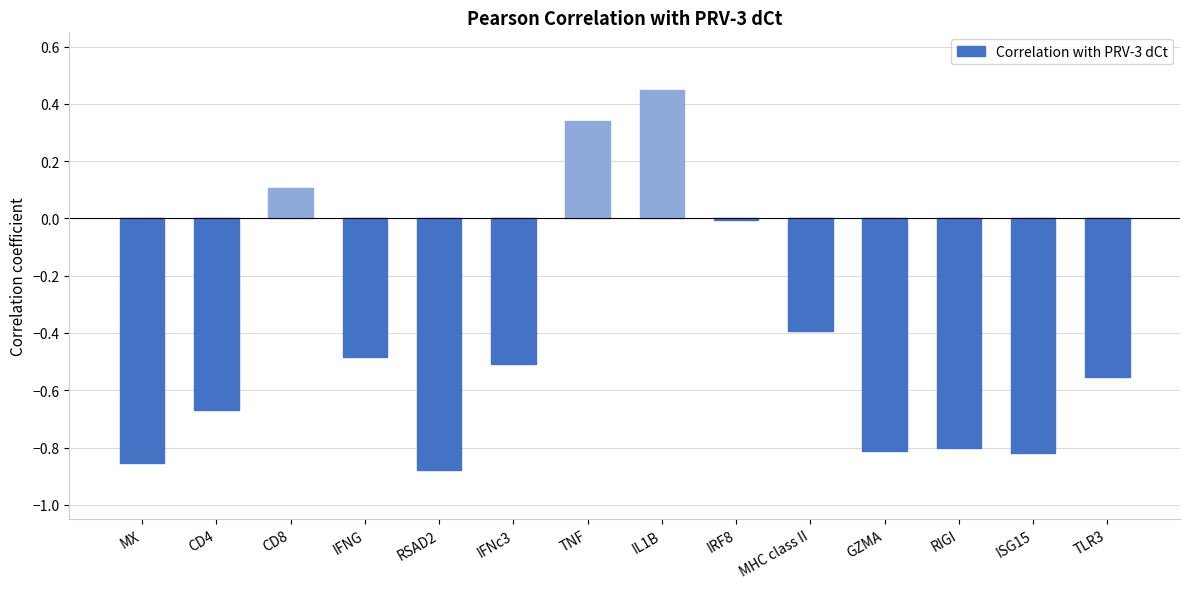

How many categories are shown in the chart?

14